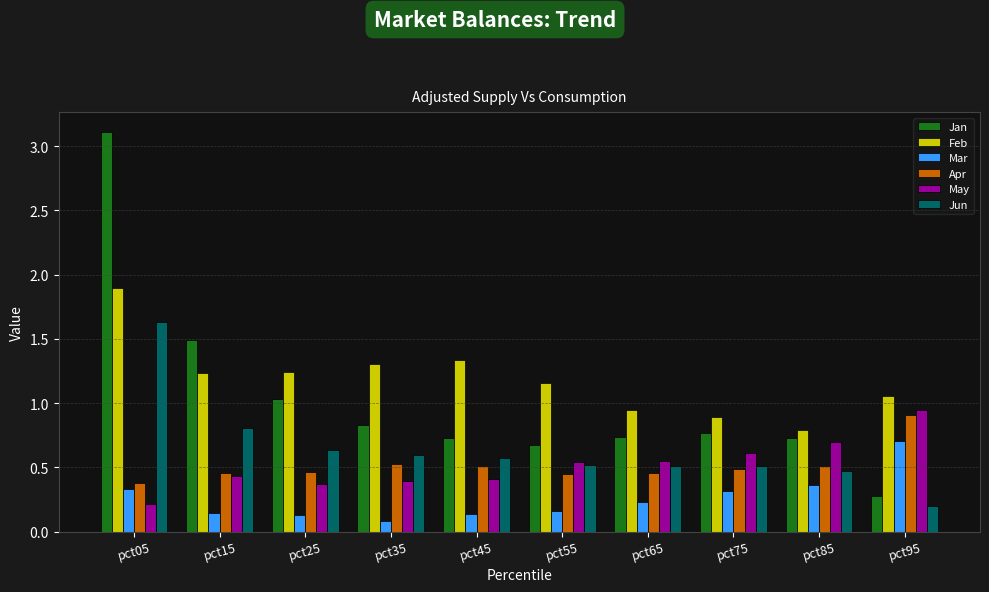

How many distinct data groups are displayed?

6